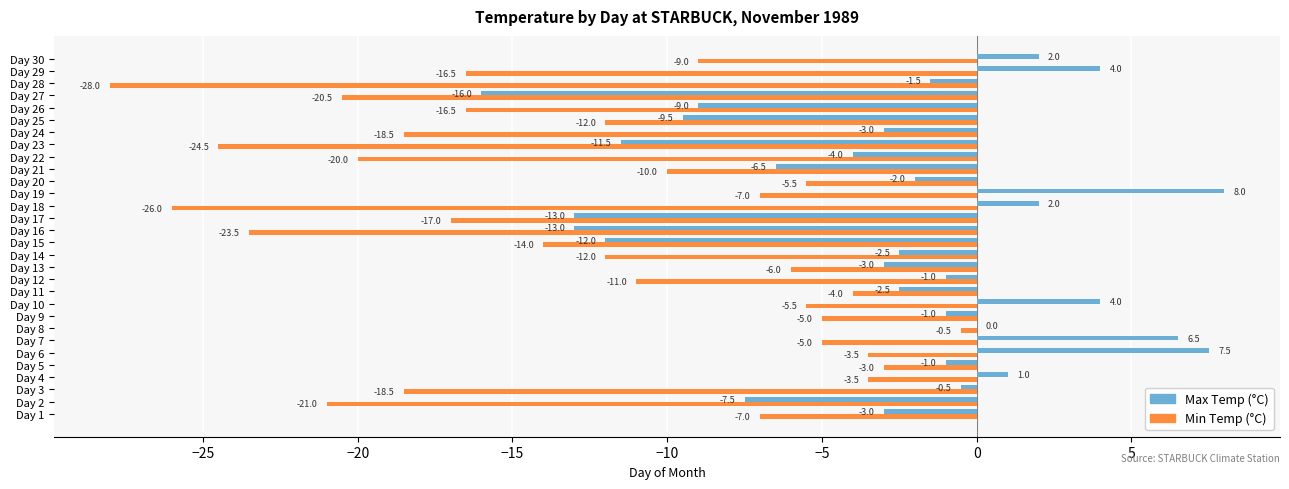

What is the sum of the Min Temp (°C) values at Day 28 and Day 8?

-28.5